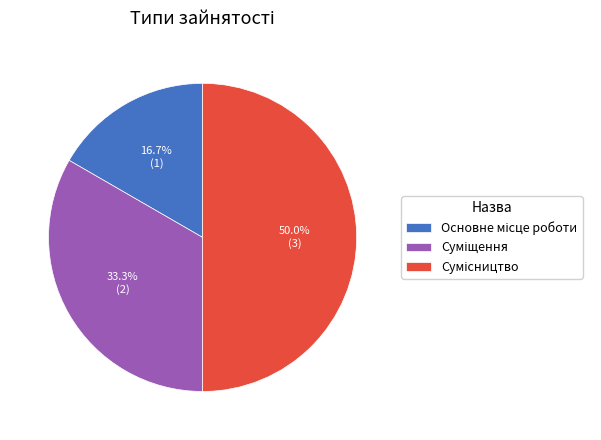

What percentage is the Суміщення slice, to the nearest percent?

33%